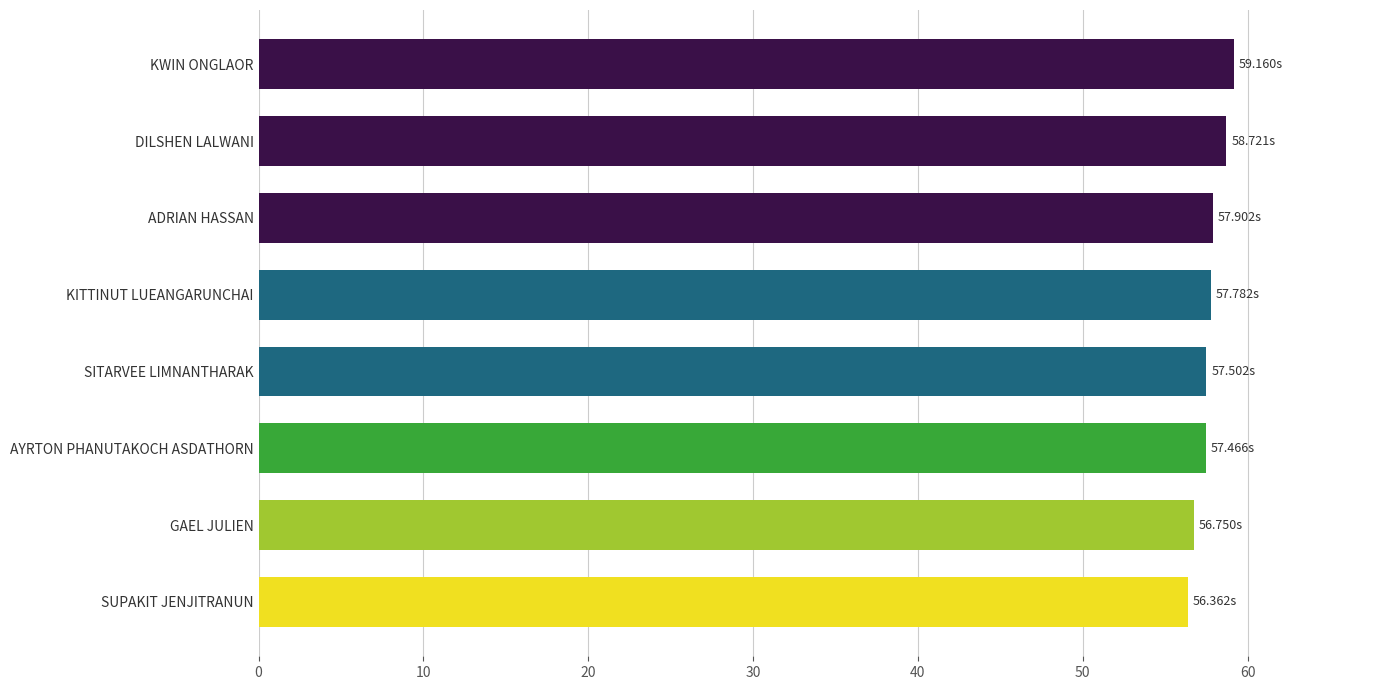

Approximately how many times larger is the value at AYRTON PHANUTAKOCH ASDATHORN compared to DILSHEN LALWANI?

1.0